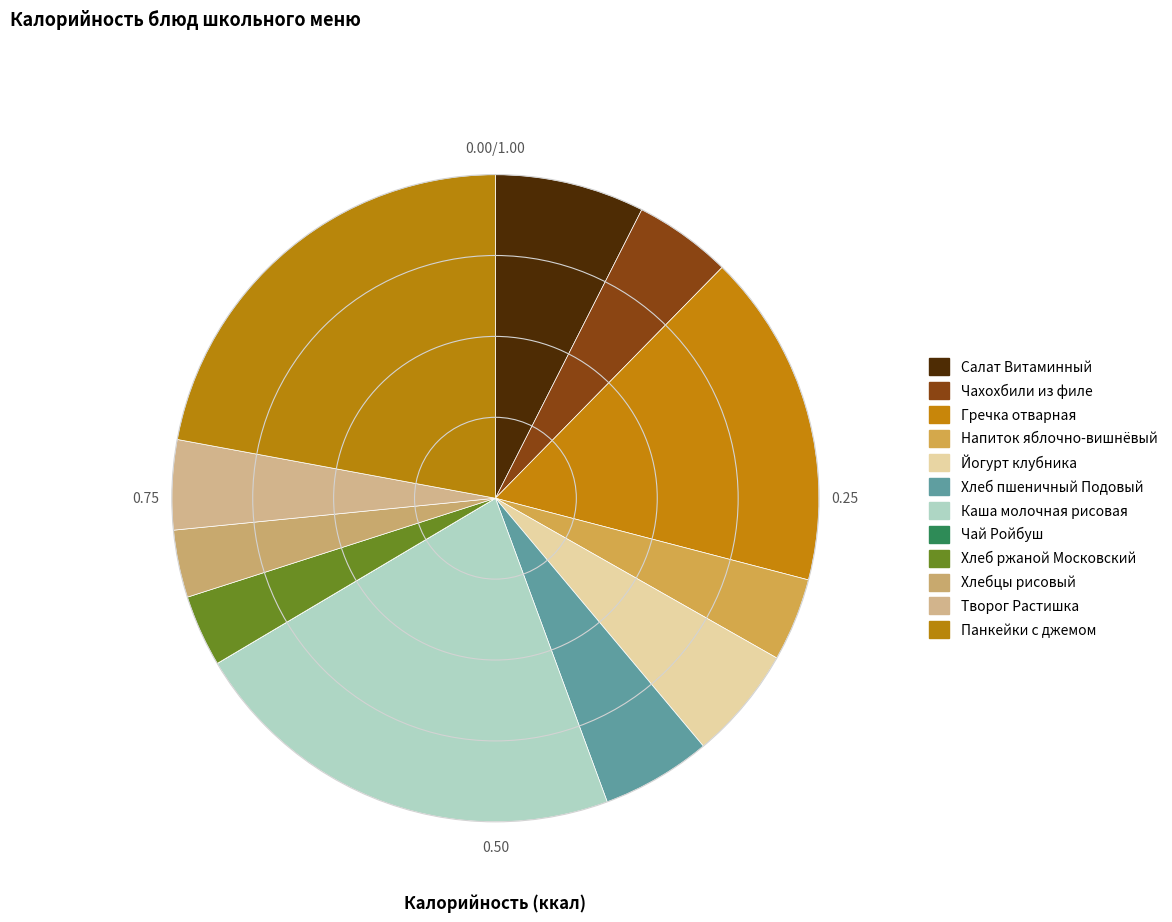

To the nearest percent, what is the difference between the Йогурт клубника and Каша молочная рисовая slice percentages?

16%